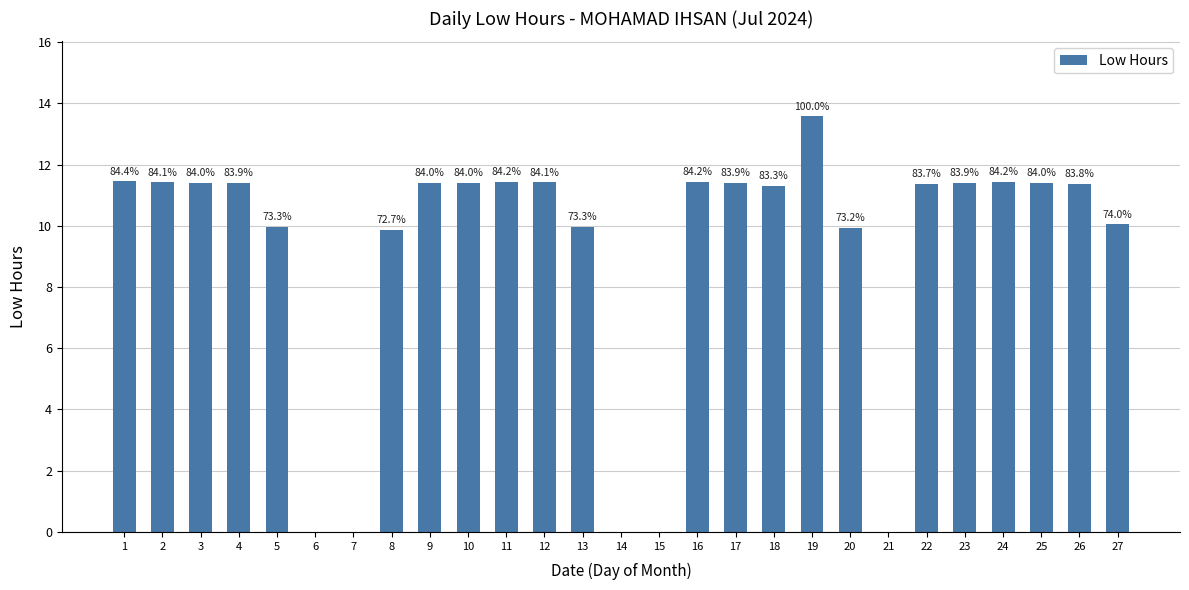

What is the ratio of the value at 22 to the value at 11?

1.0